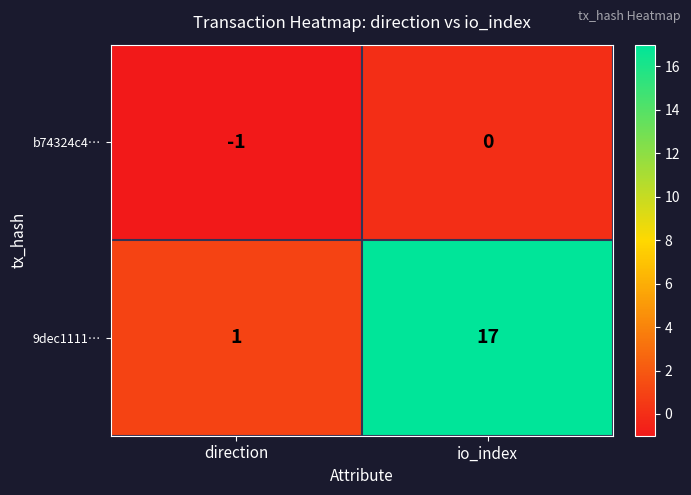

How many series are shown in this chart?

2